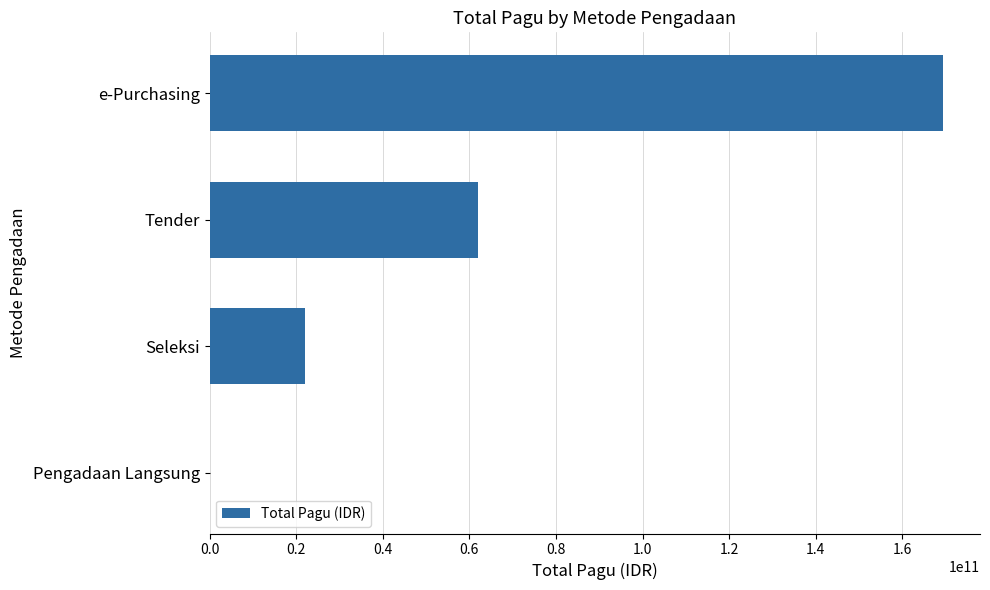

Which has a higher value, Pengadaan Langsung or Tender?

Tender